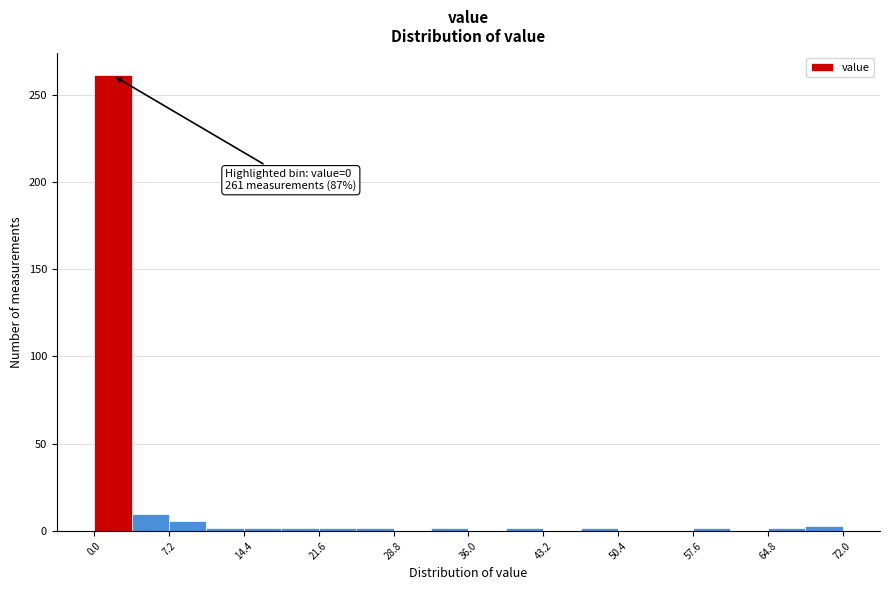

Around what value on the x-axis is the tallest bar? Give the approximate position of its centre, as read against the axis.

2